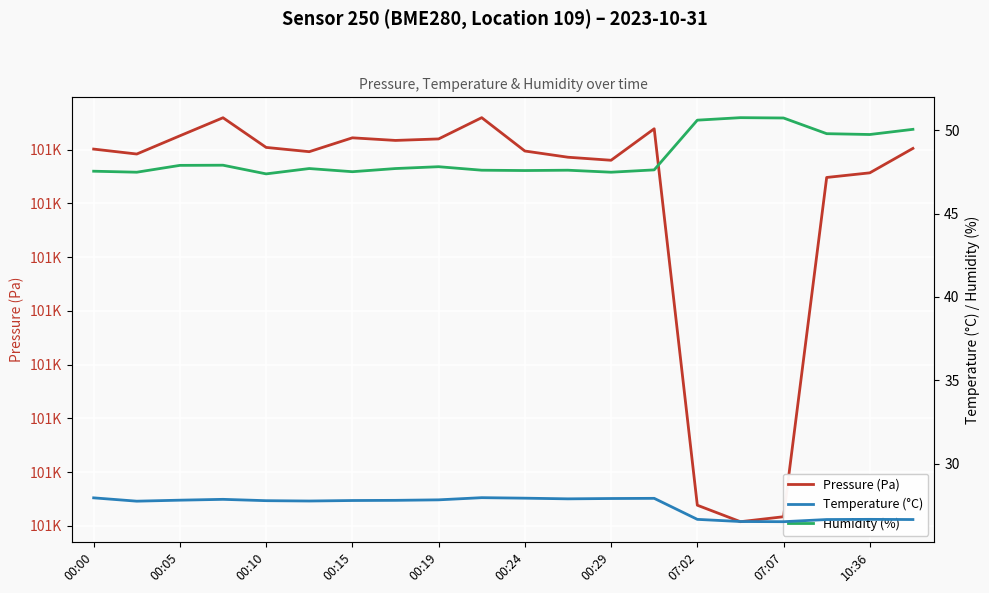

Rank the series by their maximum value, from highest to lowest.

Pressure (Pa), Humidity (%), Temperature (°C)